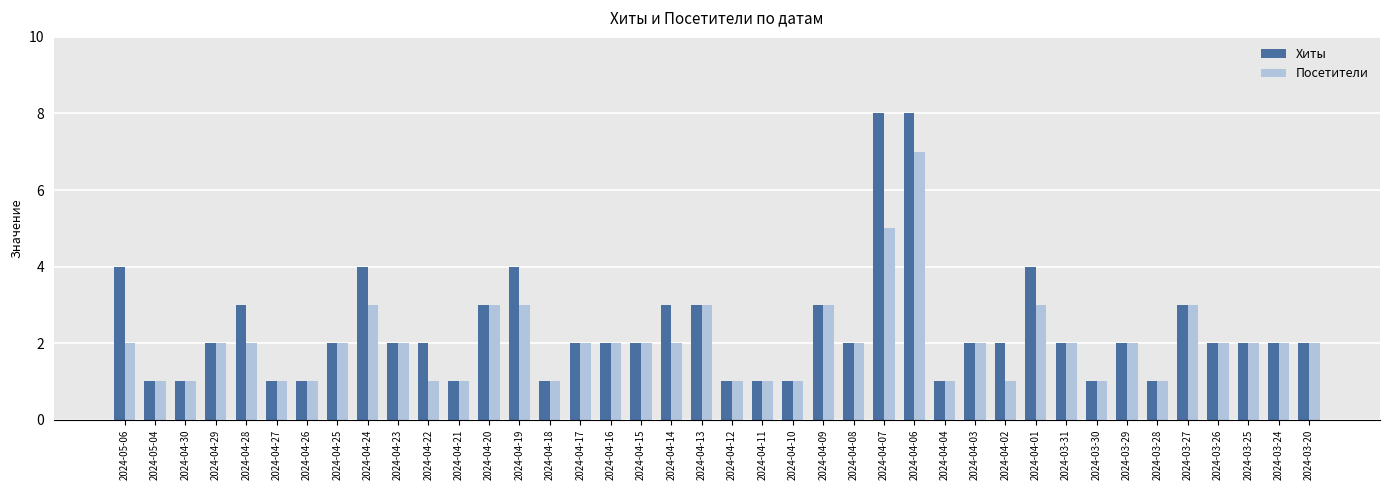

Which series has the widest spread of values?

Хиты